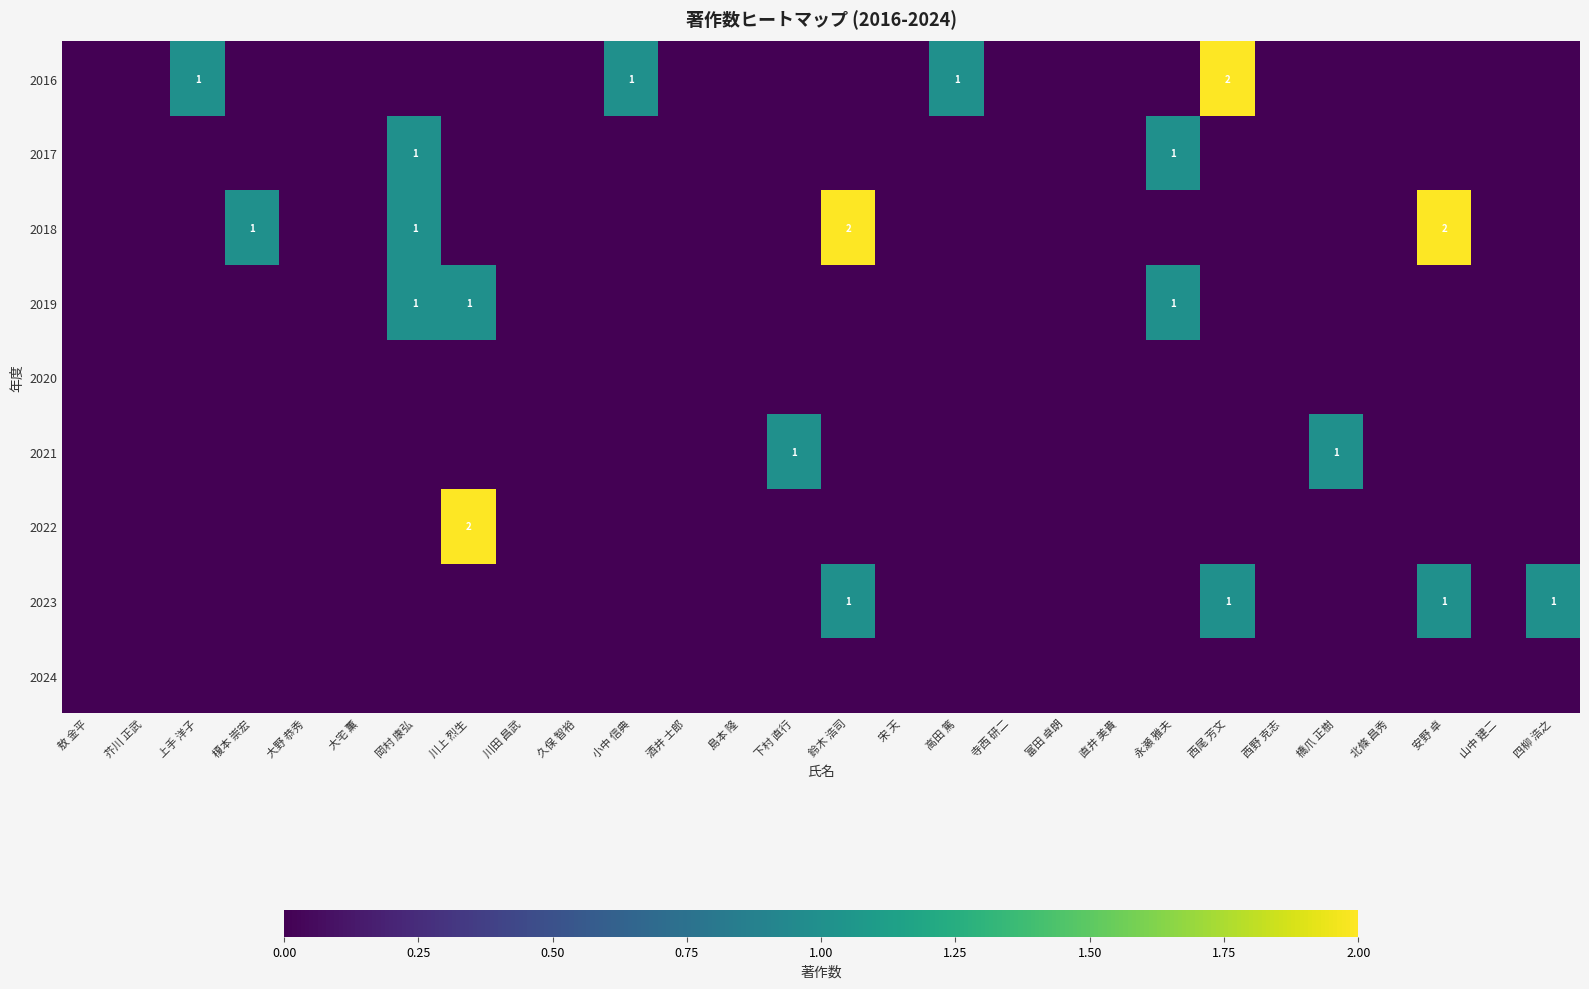

Is it true that 2016 equals 2 at 高田 篤?

False